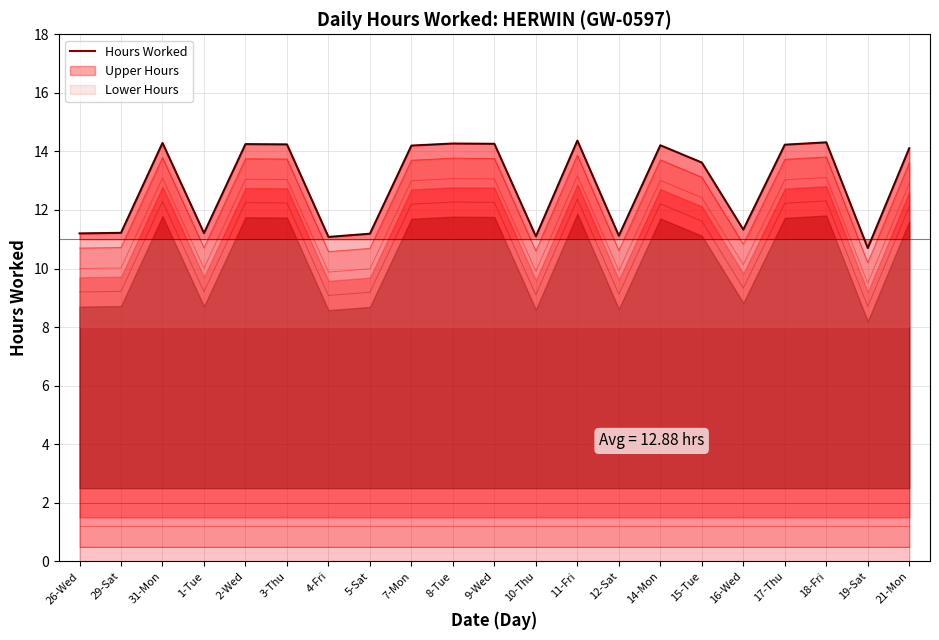

Reading left to right, list all the values displayed in this chart.

11.2	11.2	14.3	11.2	14.2	14.2	11.1	11.2	14.2	14.3	14.3	11.1	14.4	11.1	14.2	13.6	11.3	14.2	14.3	10.7	14.1